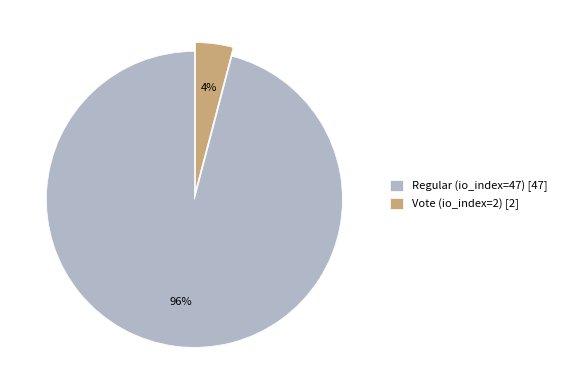

The Vote (io_index=2) slice represents 18% of the pie. True or false?

False